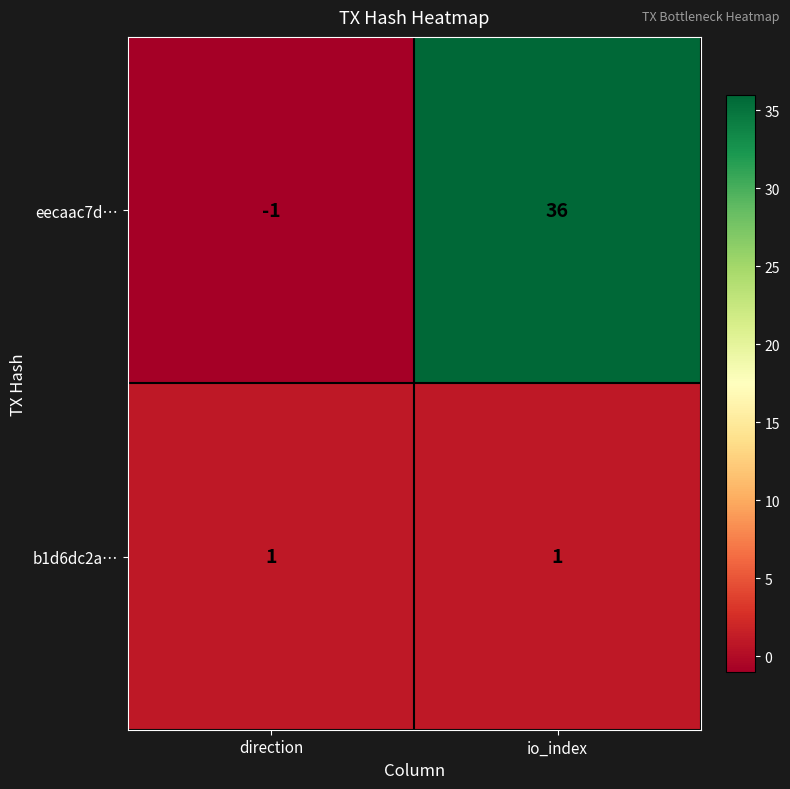

Which category has the lowest value across all series?

direction